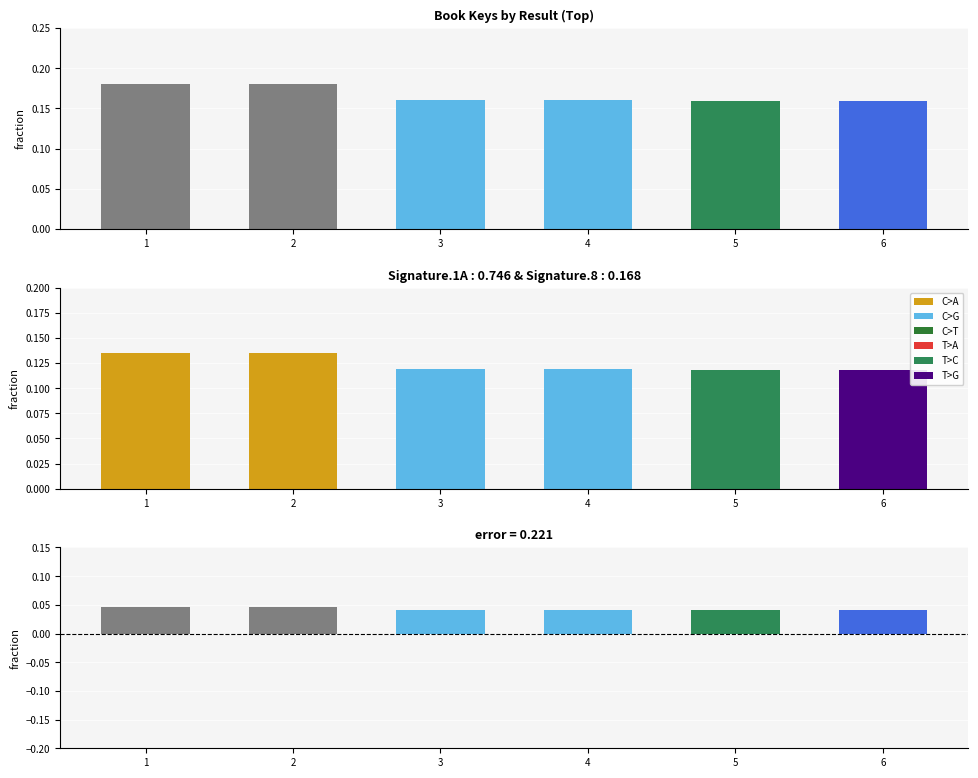

Rank the series by their average value, from highest to lowest.

Key, Key (scaled), Key (error)